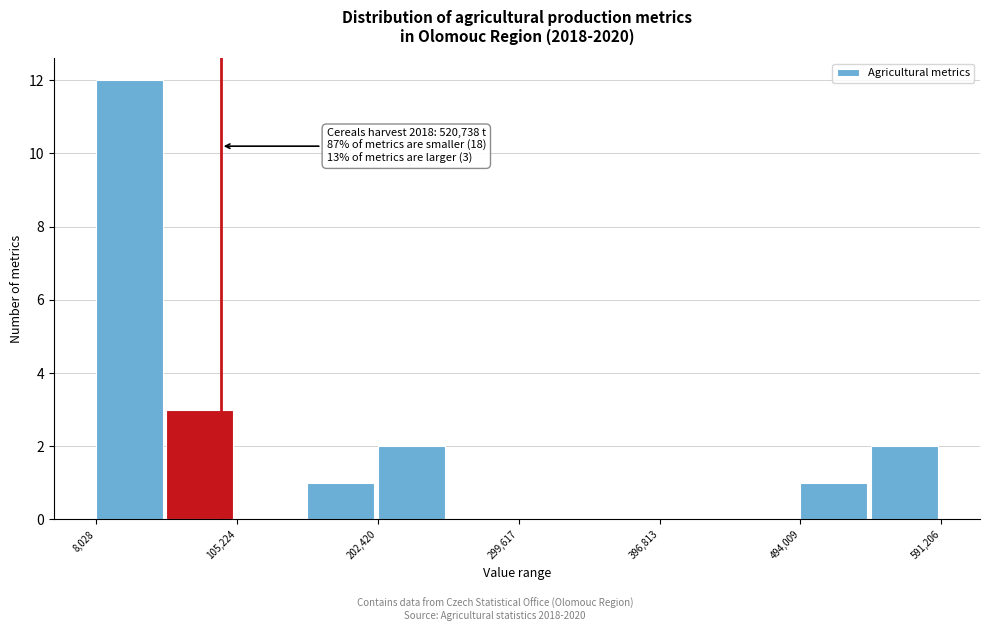

Which range on the x-axis has the tallest bar?

10000 to 60000